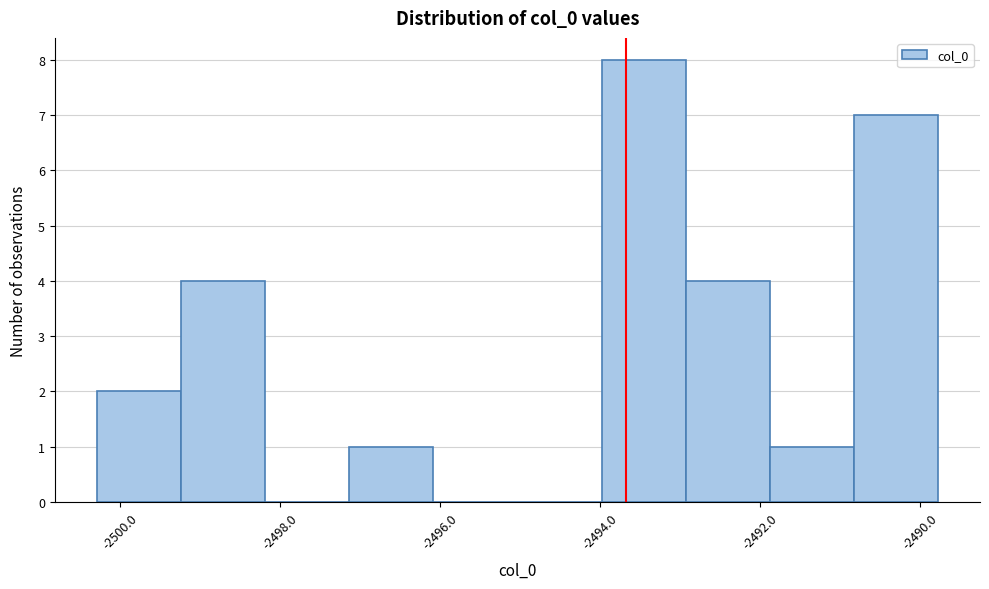

Reading left to right, transcribe this chart: for each bar, give the range it covers on the x-axis and its height. Neither the bar edges nor the heights are printed on the chart, so give them approximately, as read against the axes.

-2500.2 to -2499.2: 2
-2499.2 to -2498.2: 4
-2498.2 to -2497.2: 0
-2497.2 to -2496.0: 1
-2496.0 to -2495.0: 0
-2495.0 to -2494.0: 0
-2494.0 to -2493.0: 8
-2493.0 to -2491.8: 4
-2491.8 to -2490.8: 1
-2490.8 to -2489.8: 7